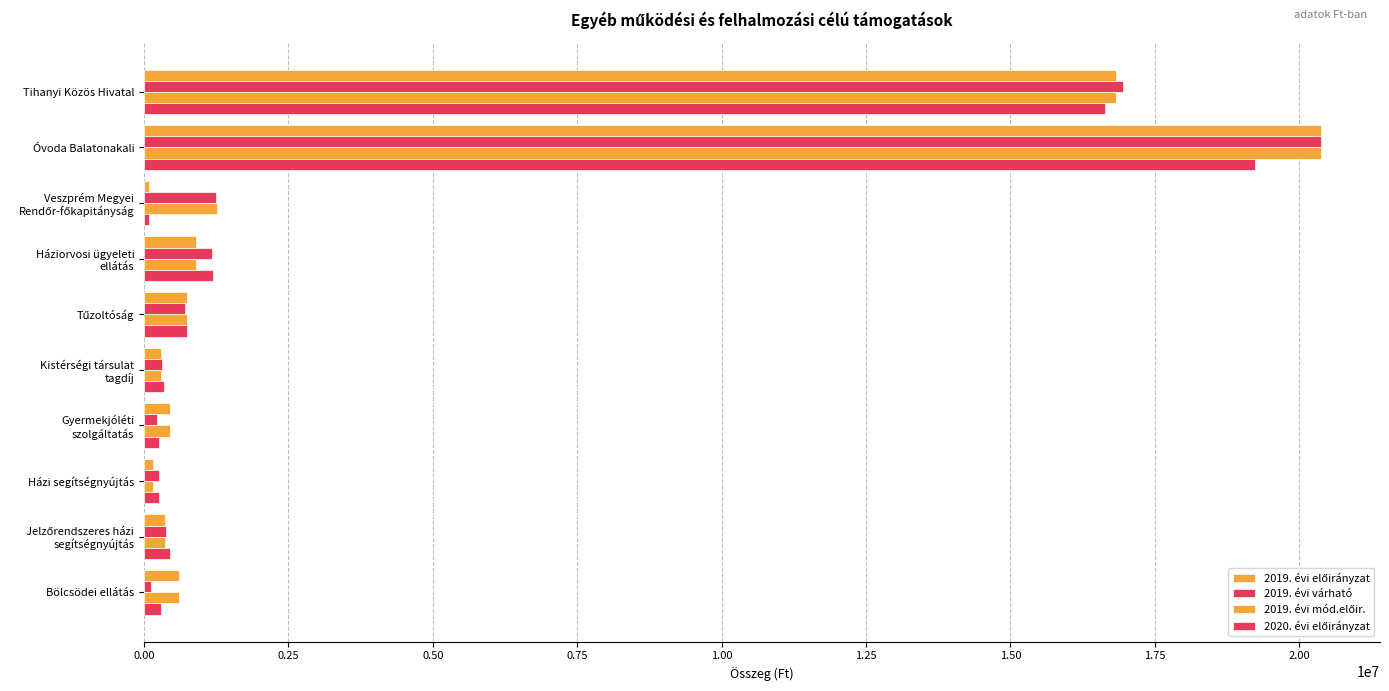

How many distinct data groups are displayed?

4